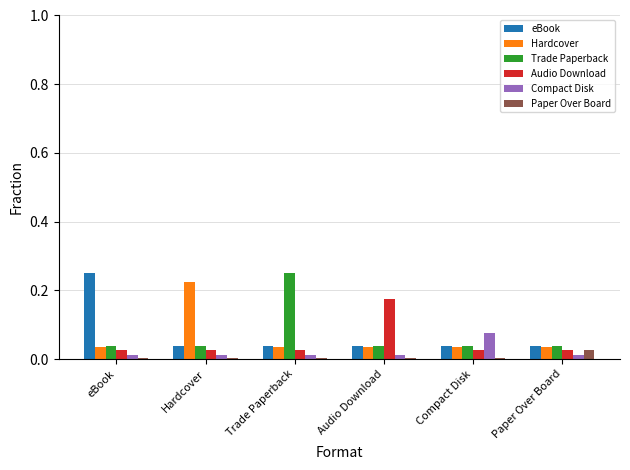

Is it true that Paper Over Board equals 0.0 at Trade Paperback?

True